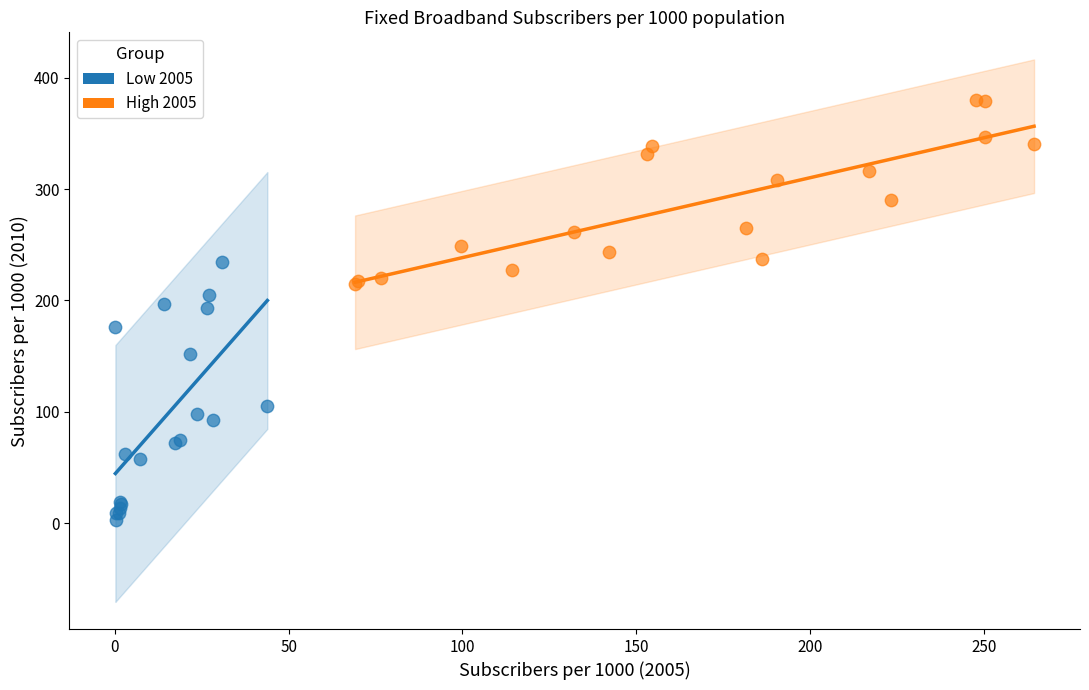

Which series has the largest Y range (max minus min)?

Low 2005